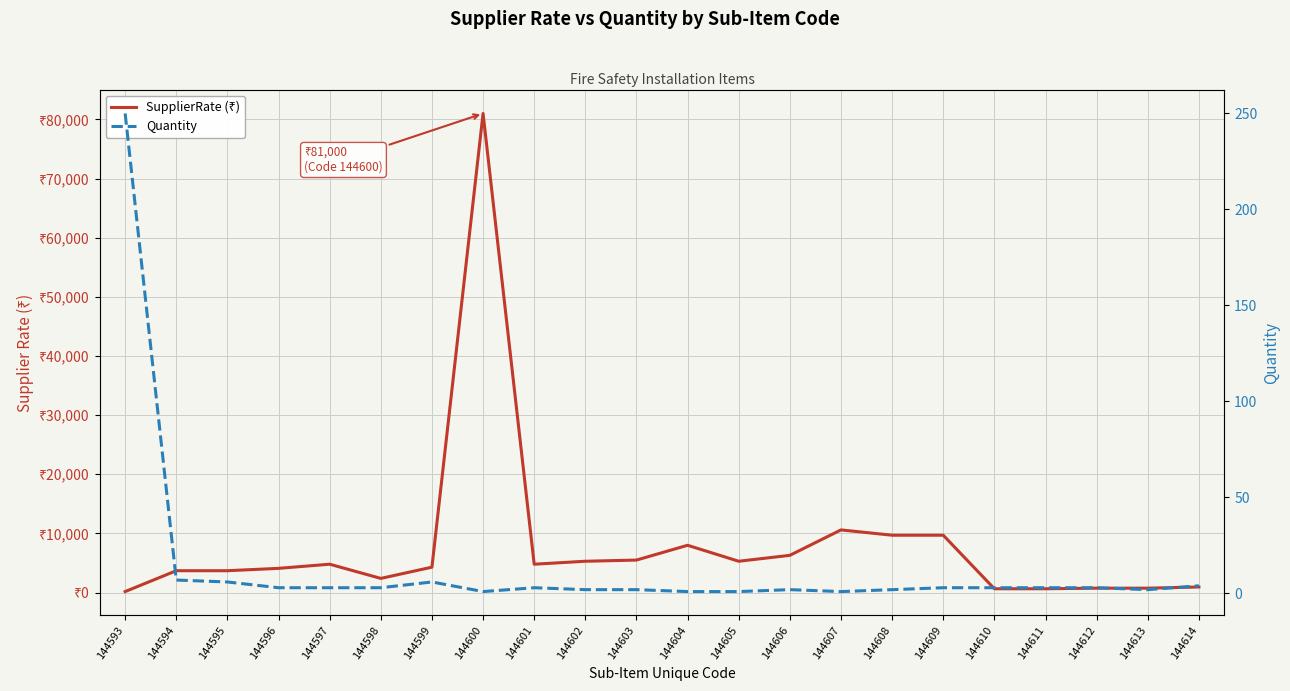

Which has a higher value, 144595 or 144610?

144595